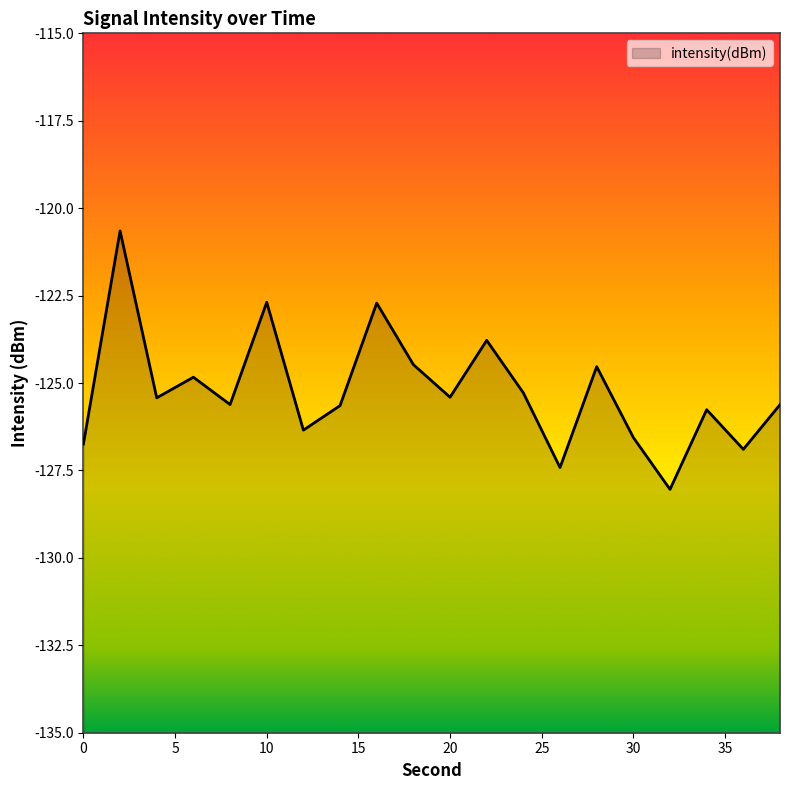

What is the sum of the values at 4 and 16?

-248.1